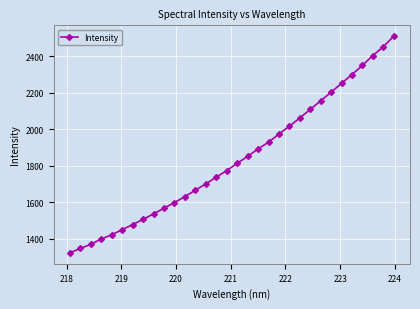

What is the value of the 2nd point from the left?

1347.2